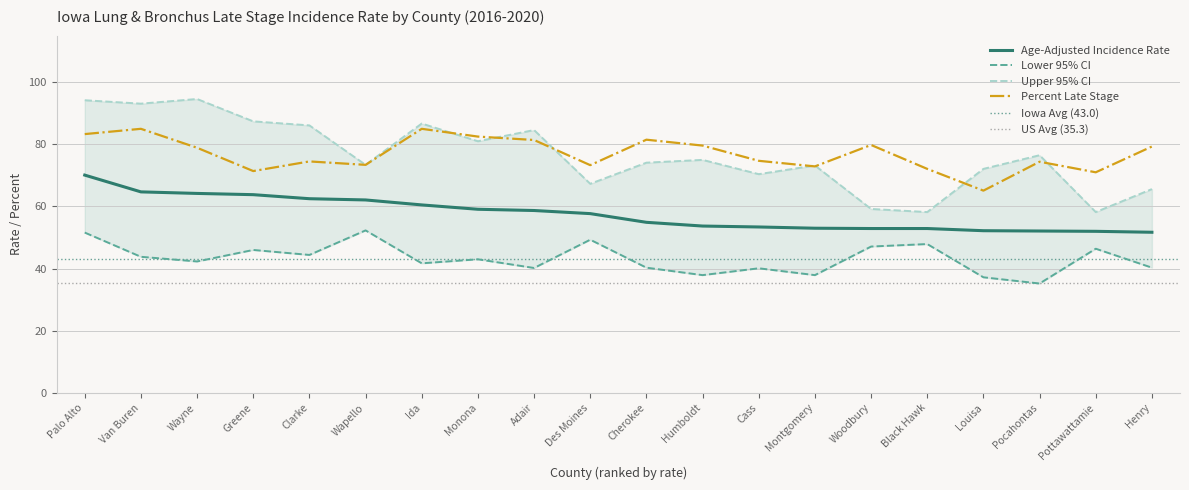

How many data points in Lower 95% CI are less than 43?

10